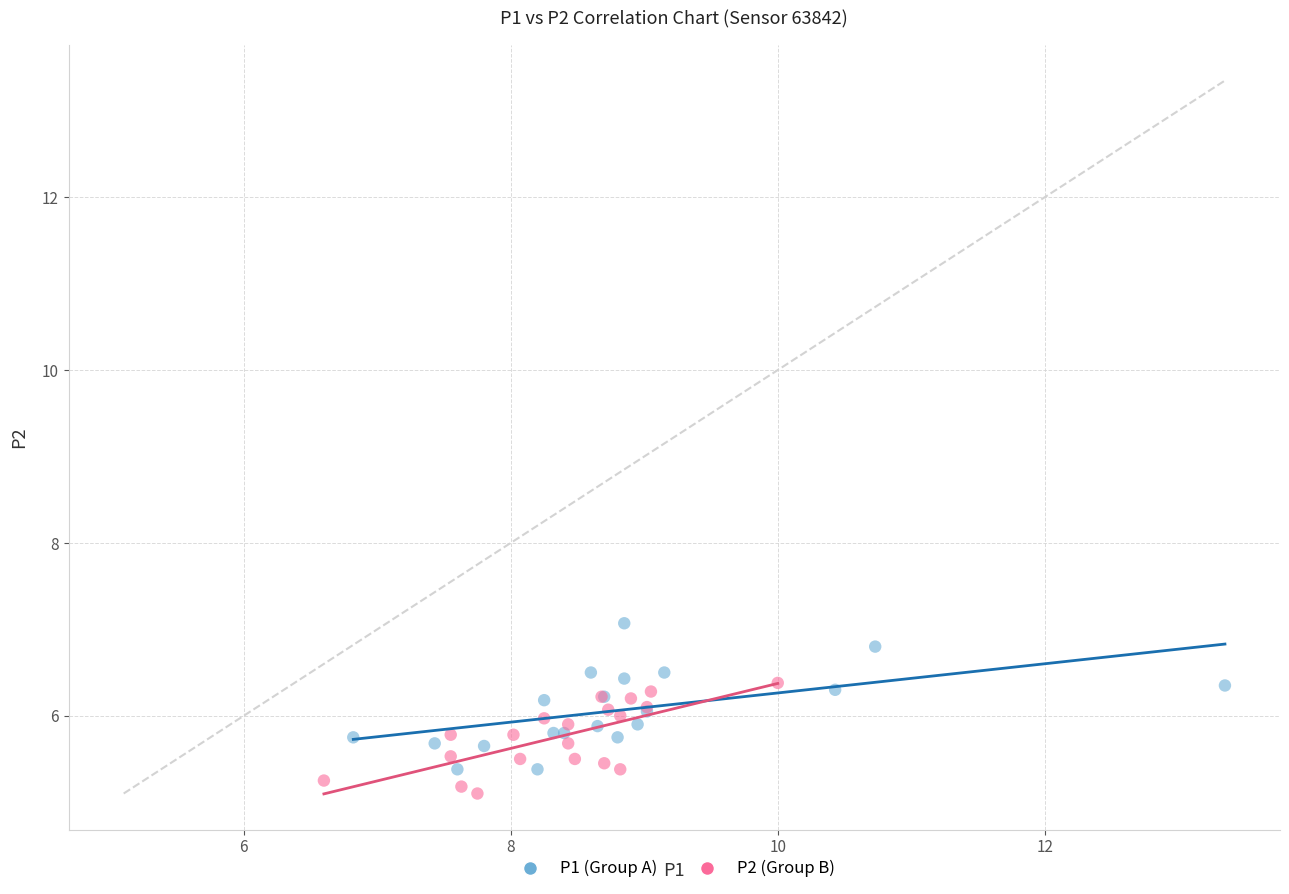

Which series has the widest spread of Y values?

P1 (Group A)